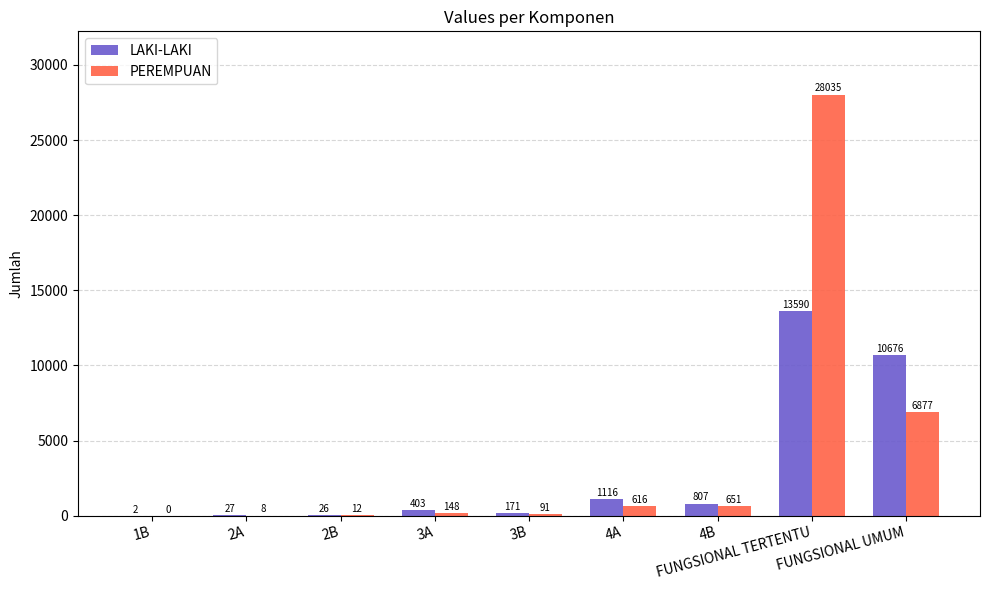

How many groups of bars are there?

9